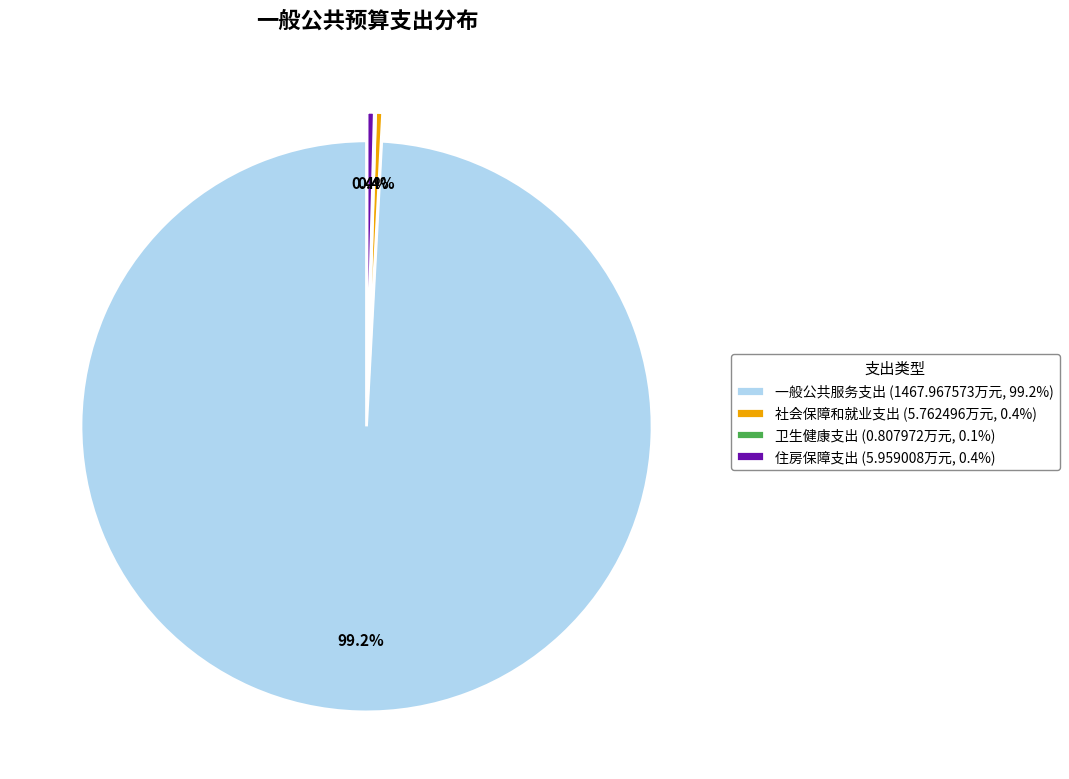

To the nearest percent, what percentage of the pie is 一般公共服务支出?

99%